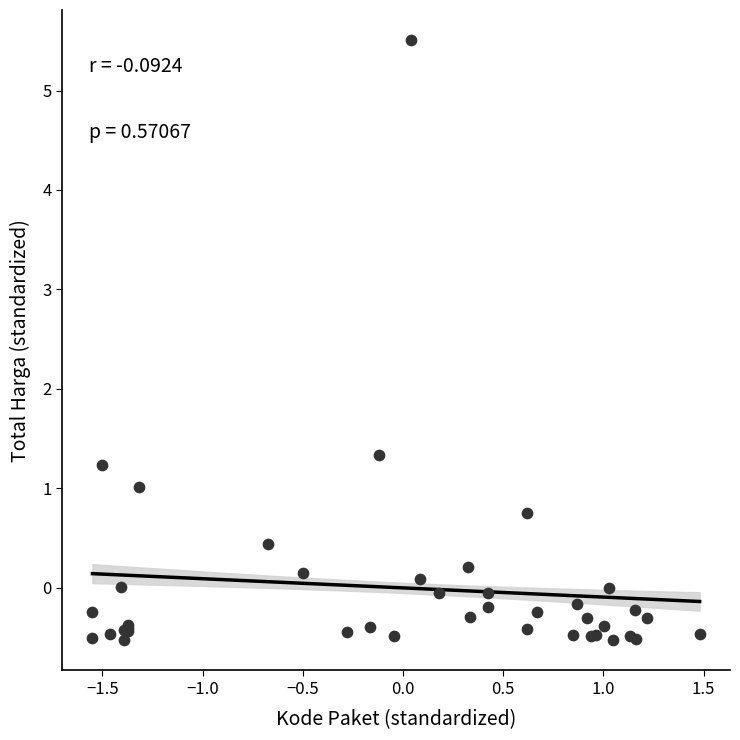

What Y value in the scatter plot is closest to 2?

1.3